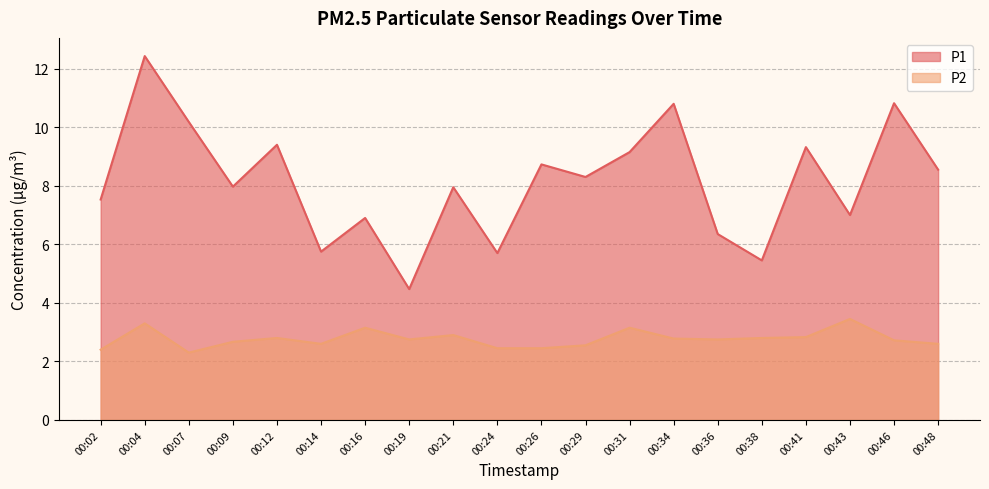

Where does the P1 series first go above 8?

00:04